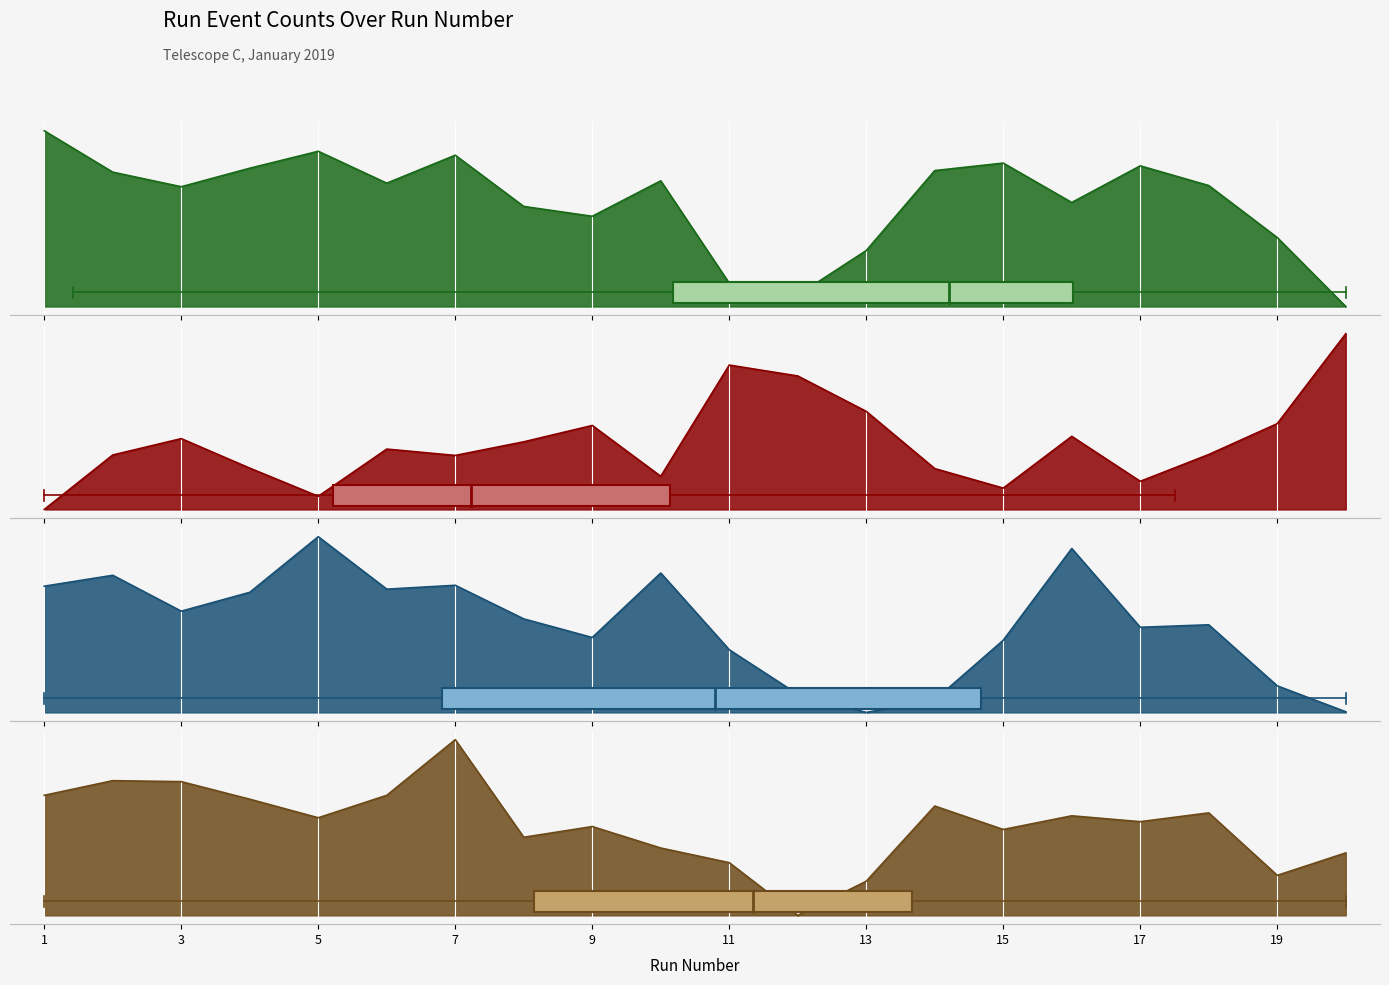

List the labels in order of NumTrackEvents value, largest first.

5, 16, 10, 2, 7, 1, 6, 4, 3, 8, 18, 17, 9, 15, 11, 19, 12, 14, 20, 13